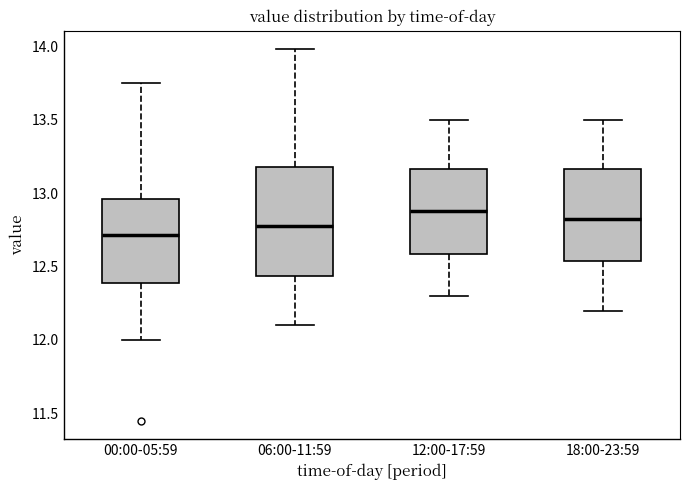

Where does the median line of the box for 18:00-23:59 sit on the y-axis? The values are not printed on the chart, so give them approximately, as read against the axis.

12.85